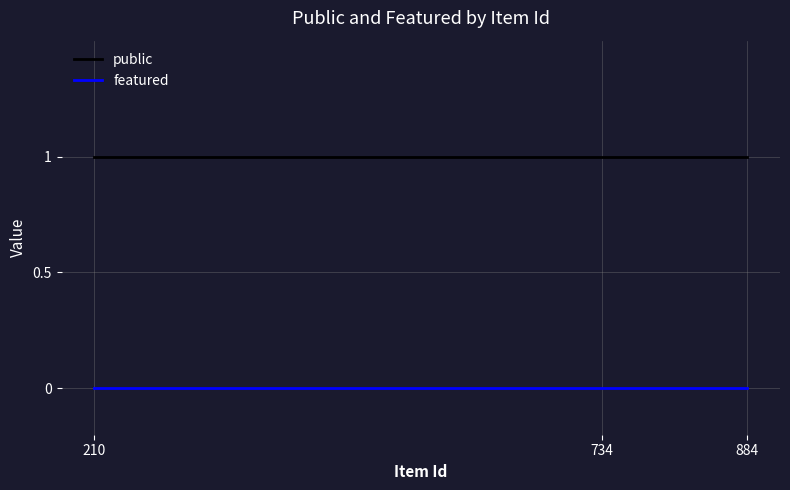

How many lines are shown in the chart?

2